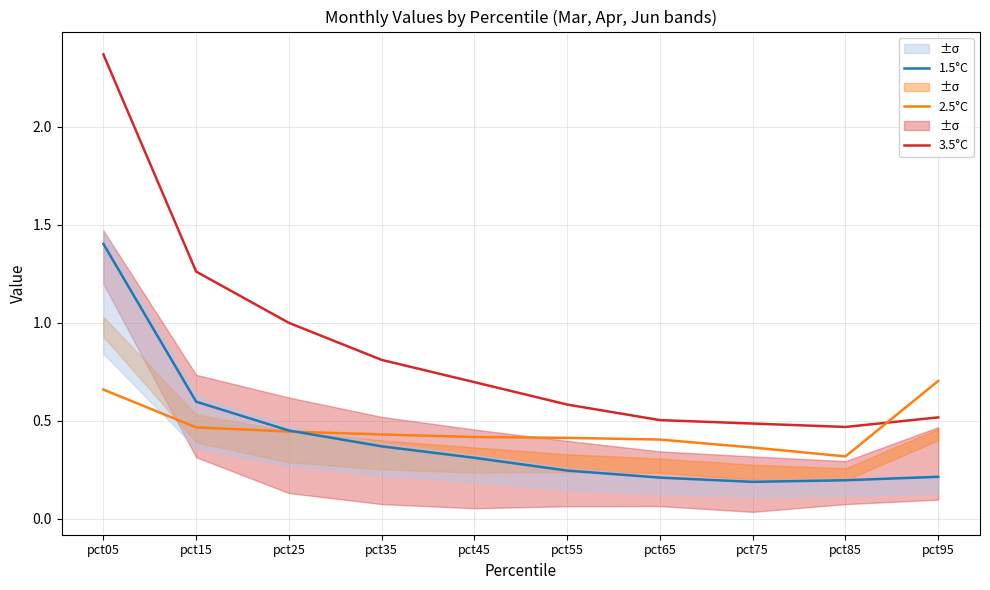

How many lines are shown in the chart?

3